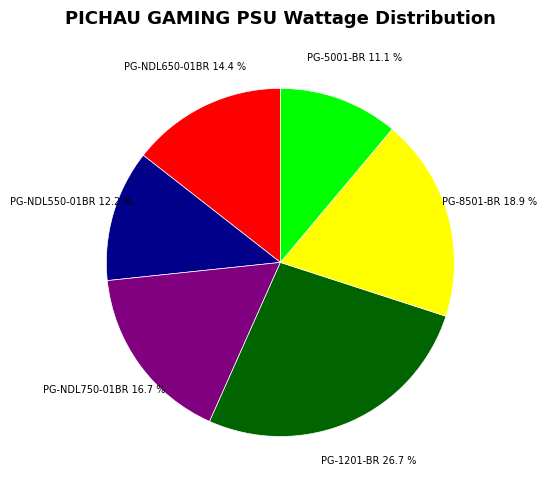

How many segments does this pie chart have?

6